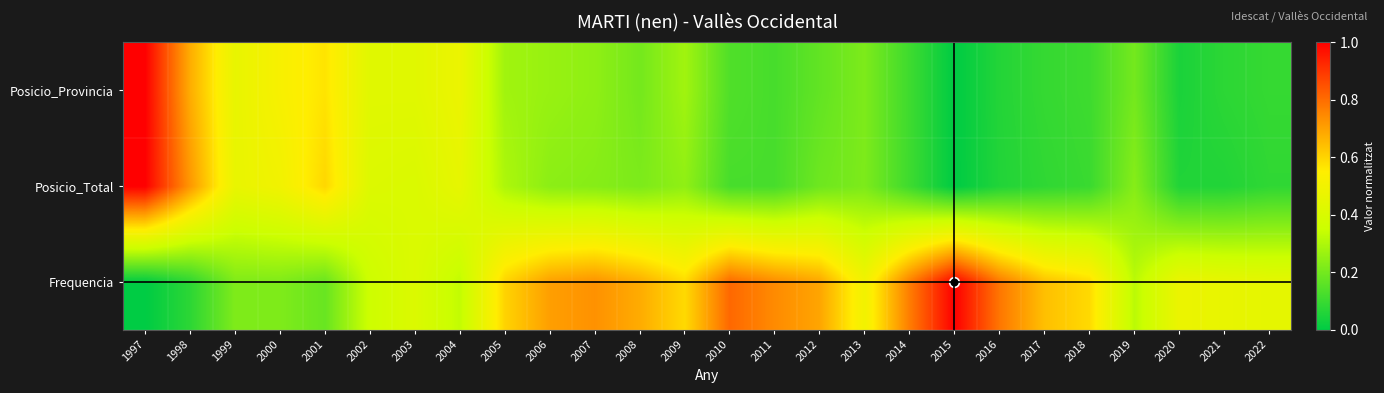

What is the maximum value shown in the chart?

1.0